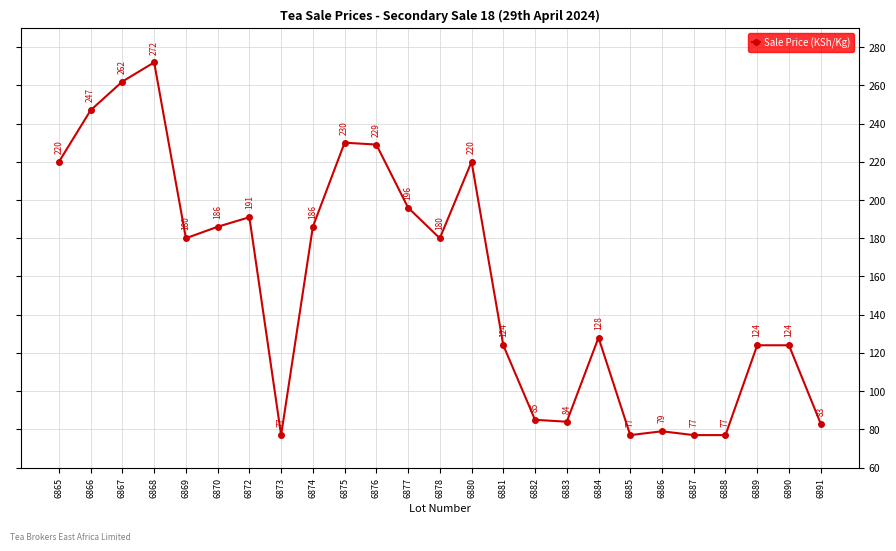

What is the smallest value displayed?

77